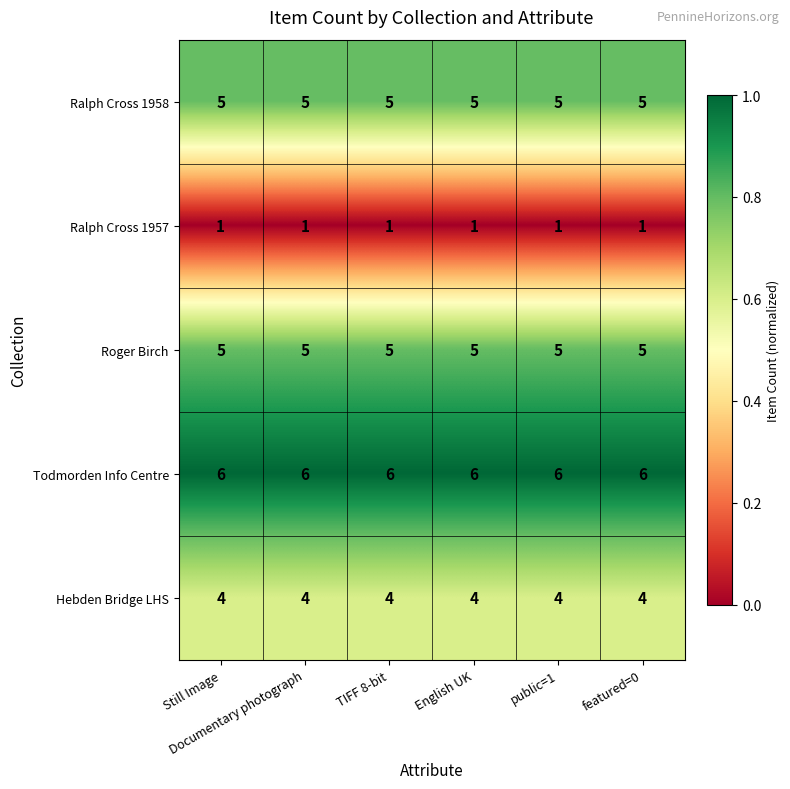

Which series has the largest total across all categories?

Todmorden Info Centre